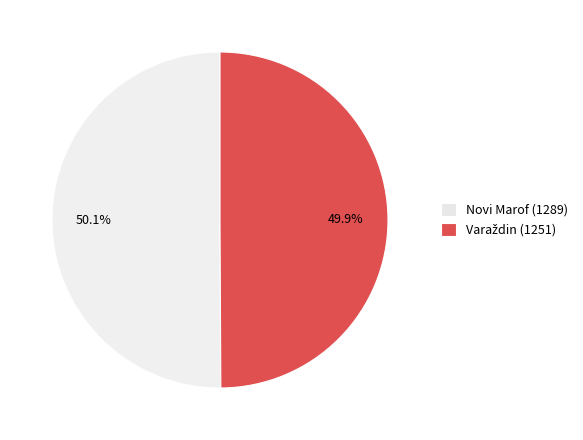

Is there any slice that represents more than half of the pie?

Yes